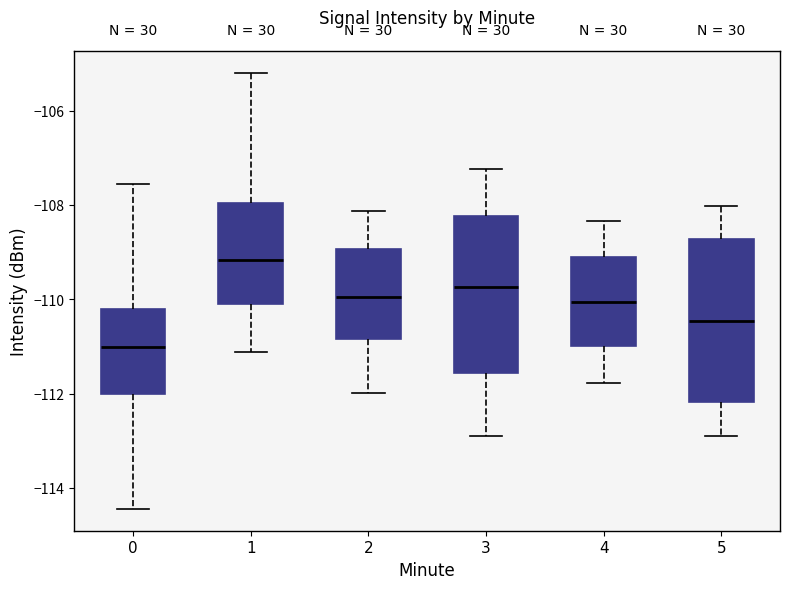

Reading left to right, read every box against the y-axis: the position of its median line, the range the box covers, and the ends of its whiskers. The values are not printed on the chart, so give them approximately, as read against the axis.

0: median -111.0, box -112.0 to -110.2, whiskers -114.4 to -107.6
1: median -109.2, box -110.0 to -108.0, whiskers -111.2 to -105.2
2: median -110.0, box -110.8 to -109.0, whiskers -112.0 to -108.2
3: median -109.8, box -111.6 to -108.2, whiskers -113.0 to -107.2
4: median -110.0, box -111.0 to -109.2, whiskers -111.8 to -108.4
5: median -110.4, box -112.2 to -108.8, whiskers -112.8 to -108.0